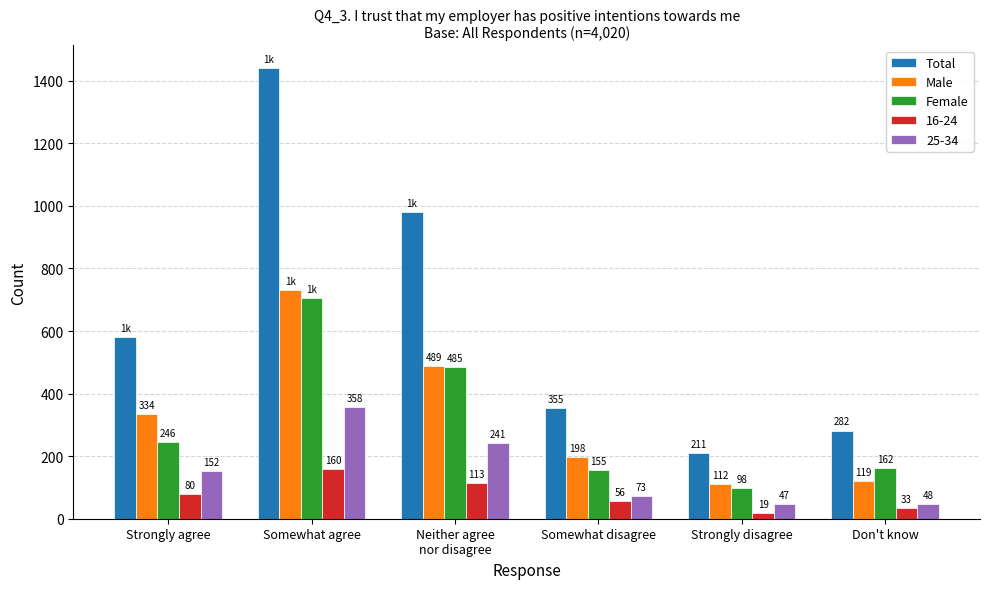

Count the number of categories in the chart.

6